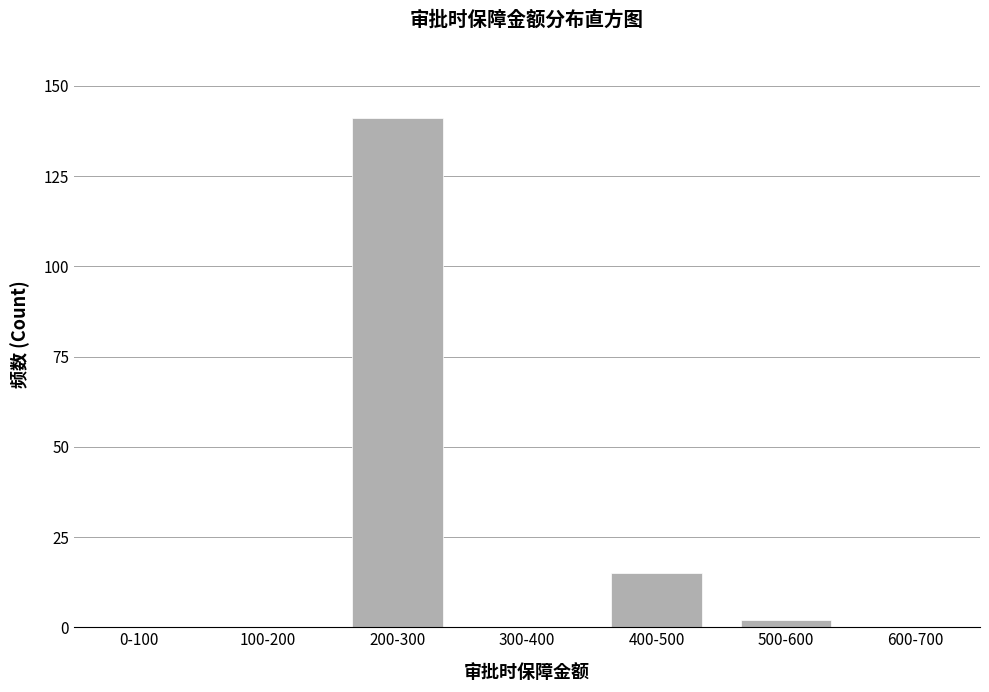

Reading right to left, transcribe all the data shown in this chart.

600-700=0	500-600=2	400-500=15	300-400=0	200-300=141	100-200=0	0-100=0